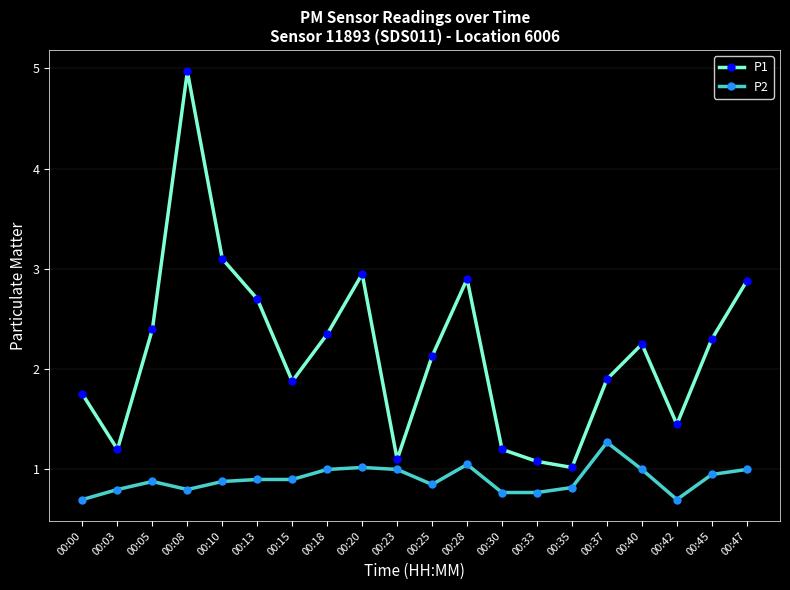

Which category has the highest value across all series?

00:08